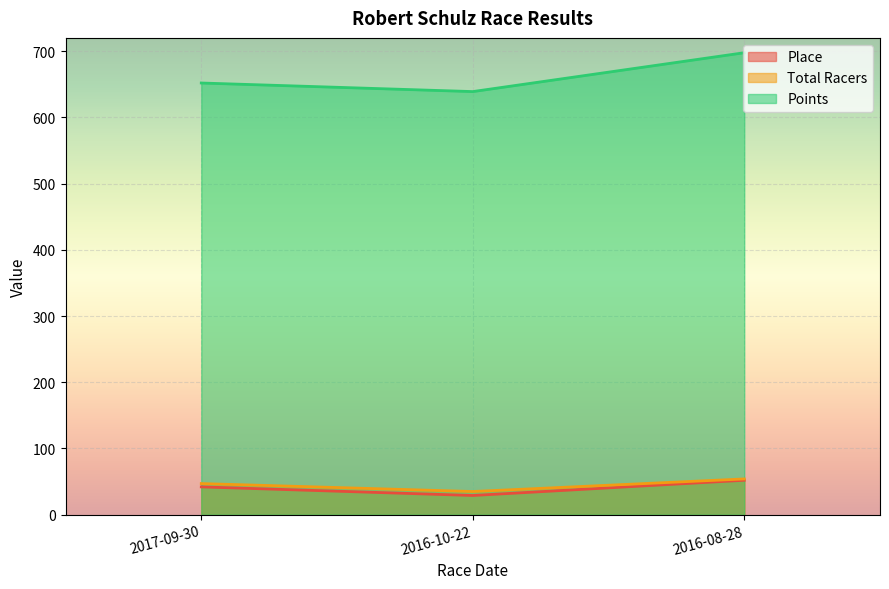

What is the label of the 1st point from the right?

2016-08-28